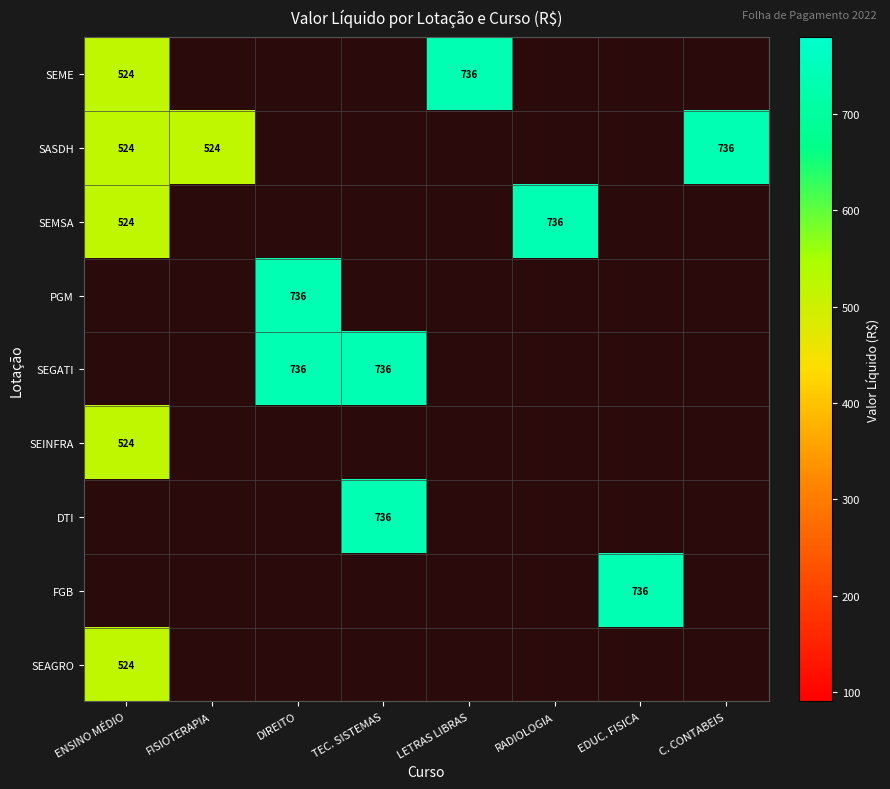

The SASDH series shows 274.6 at C. CONTABEIS. True or false?

False